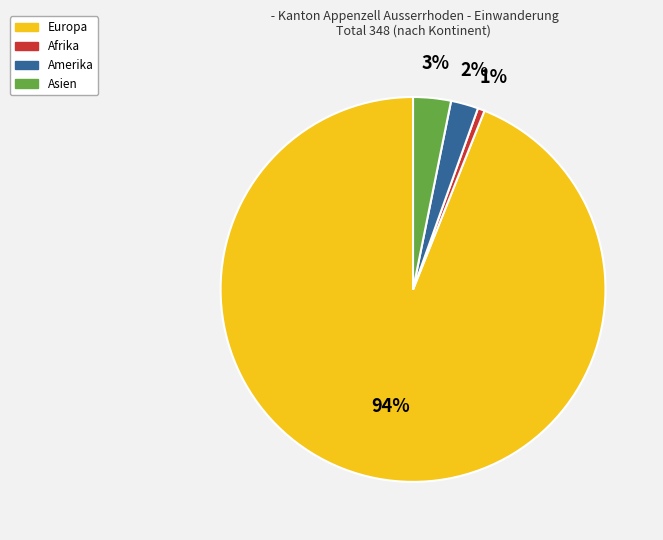

To the nearest percent, what is the combined percentage of Asien and Afrika?

4%